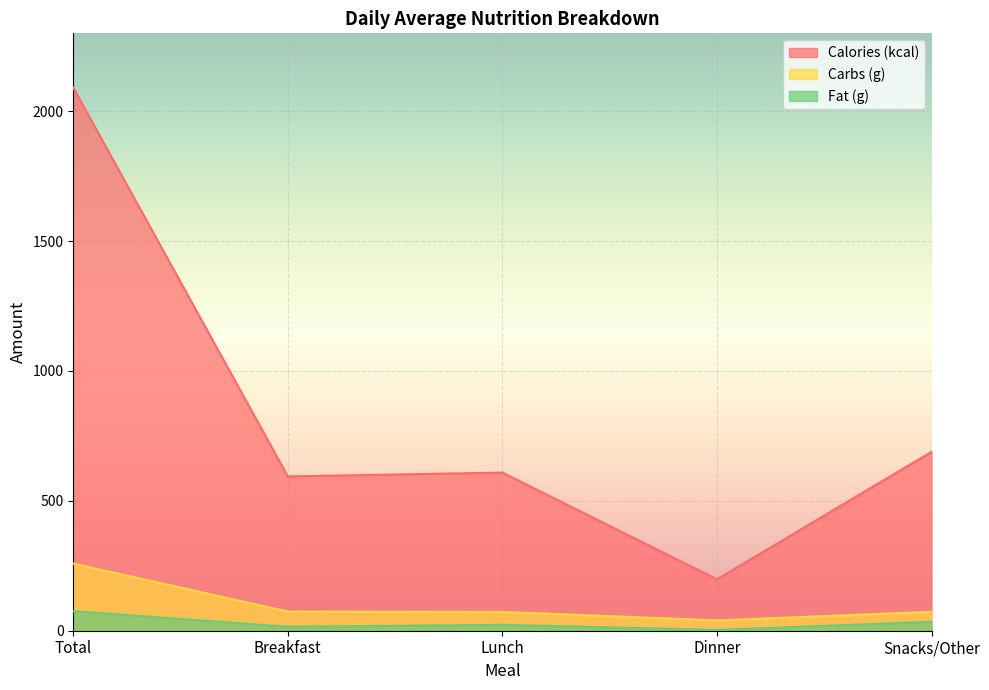

What are all the series names shown in the legend?

Calories (kcal), Carbs (g), Fat (g)